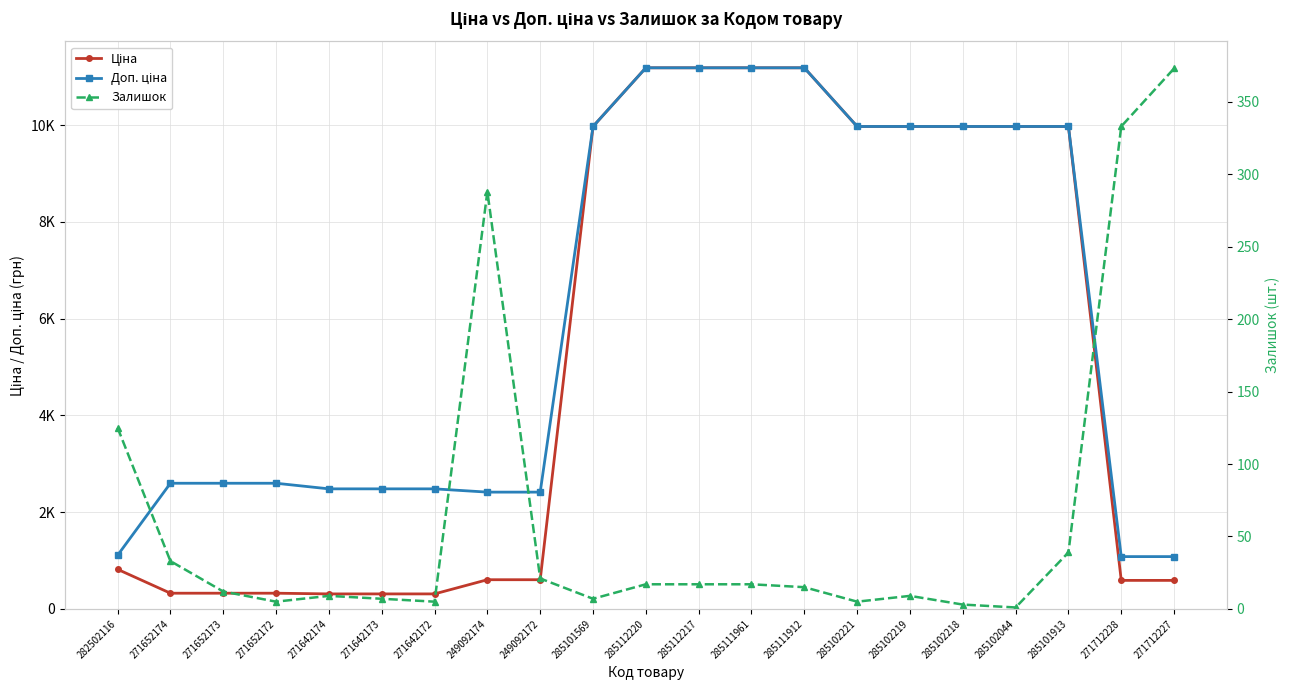

True or false: Доп. ціна has a value of 5675.0 at 285102218.

False